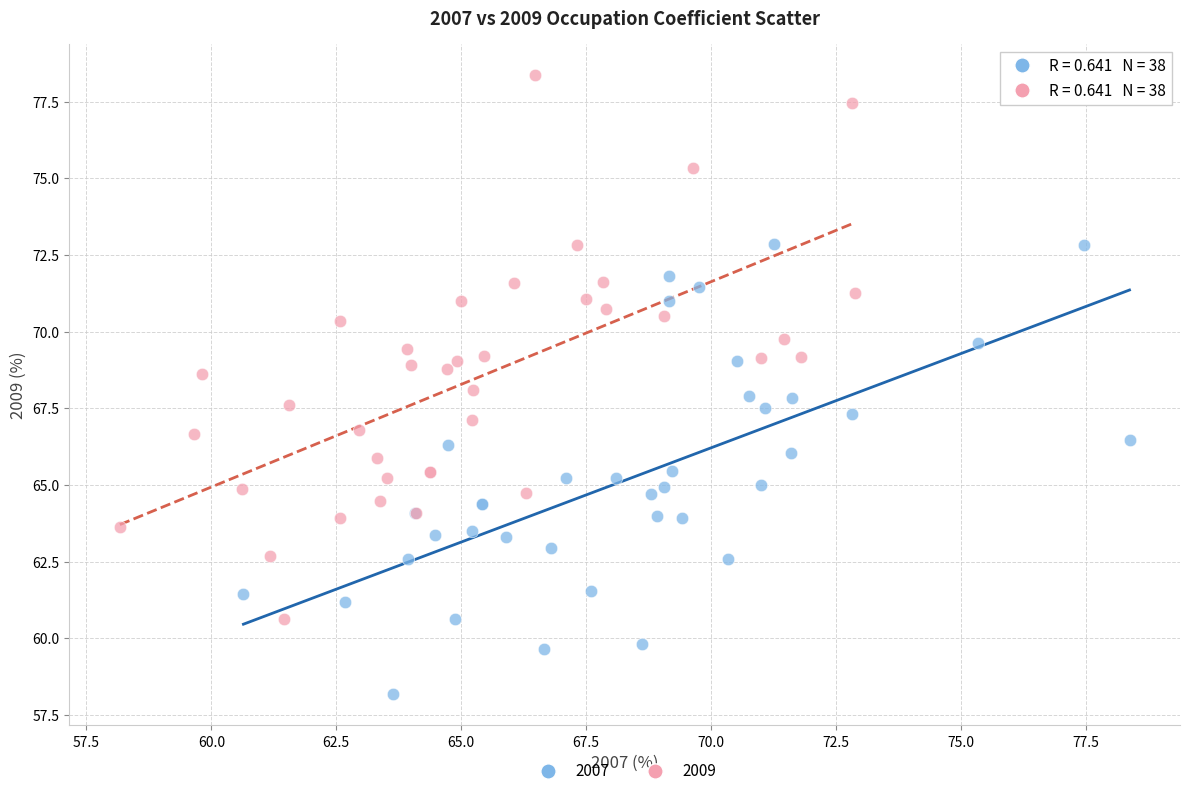

Which series has the widest spread of Y values?

2009